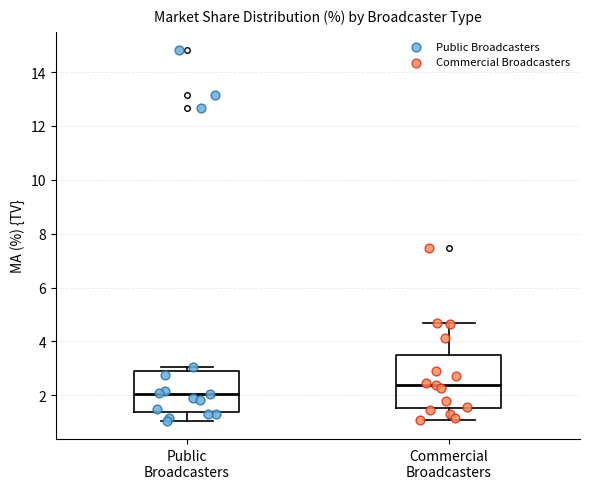

Which box's median line is the lowest?

Public Broadcasters